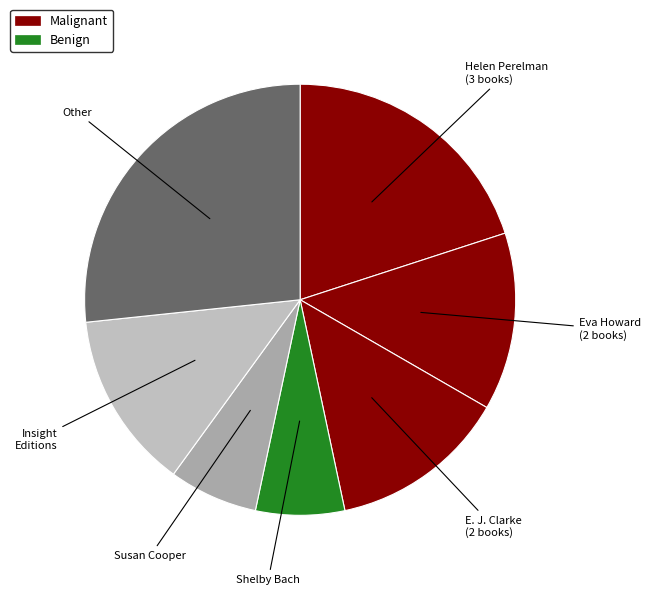

How many segments does this pie chart have?

7